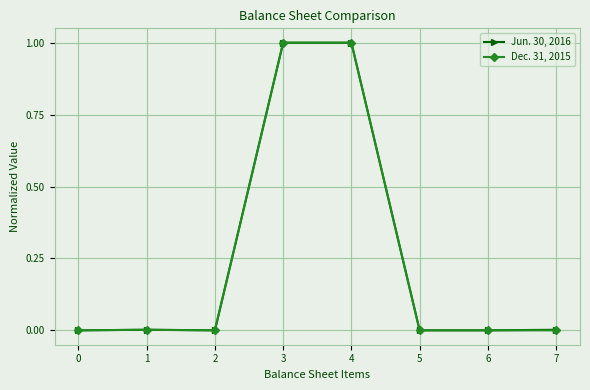

True or false: Jun. 30, 2016 has more than 2 interior local peaks.

False